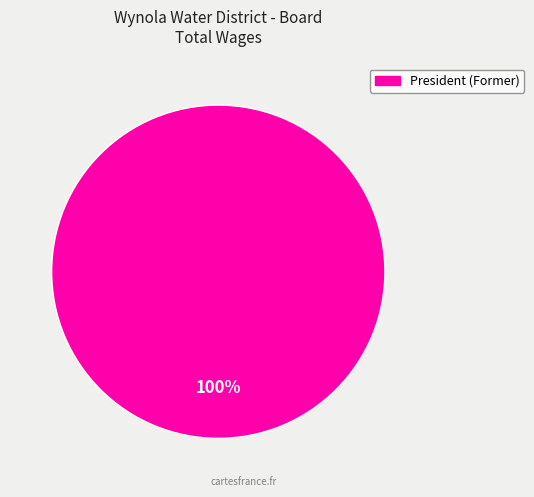

Is there a majority slice in this chart?

Yes